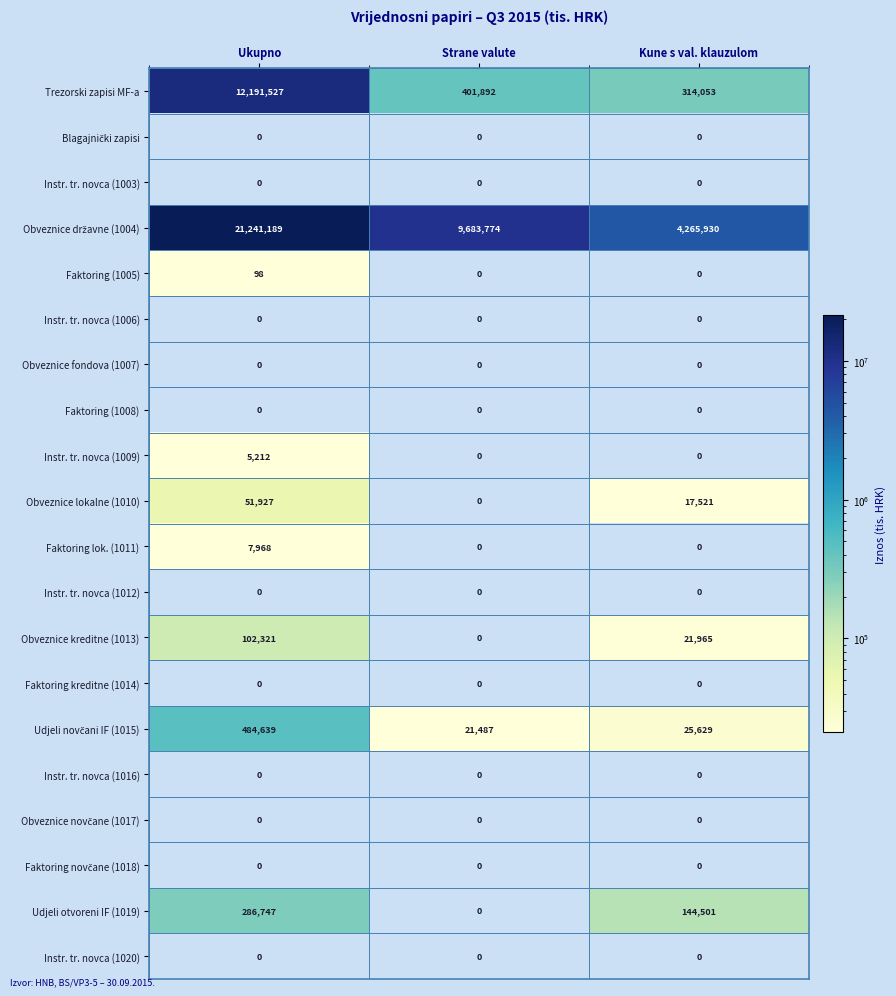

At which category does the chart reach its peak across all series?

Ukupno